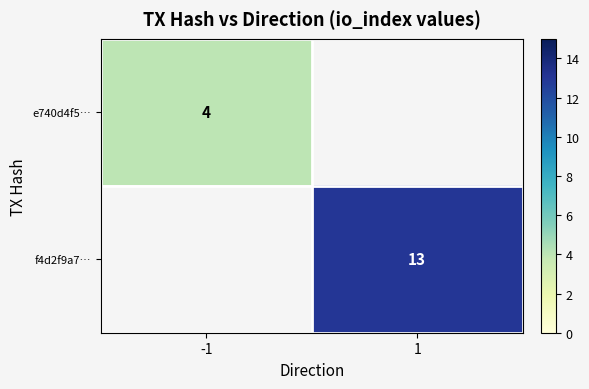

True or false: e740d4f5… has a value of 2 at -1.

False